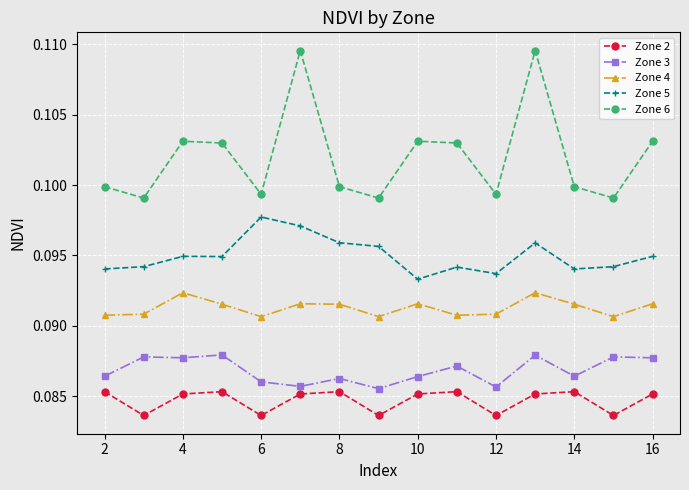

How many lines are shown in the chart?

5